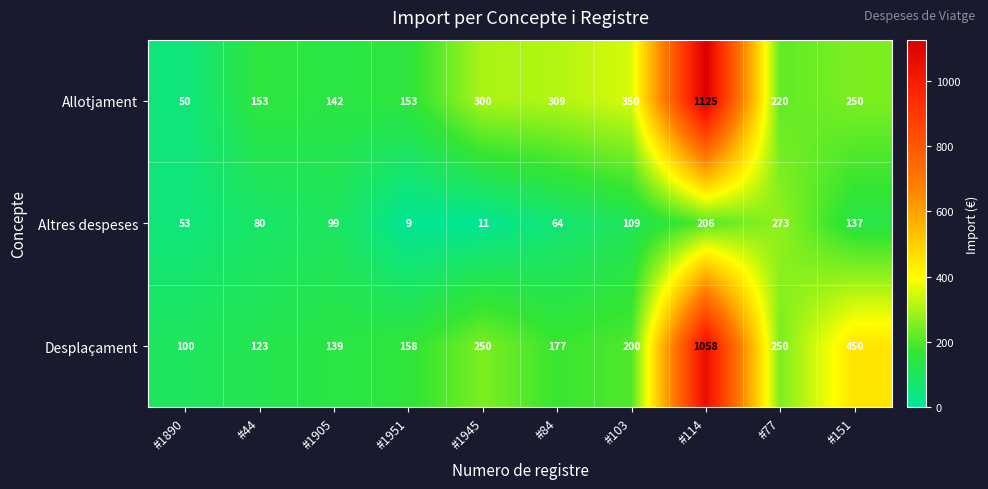

At how many categories does at least one series exceed 633?

1